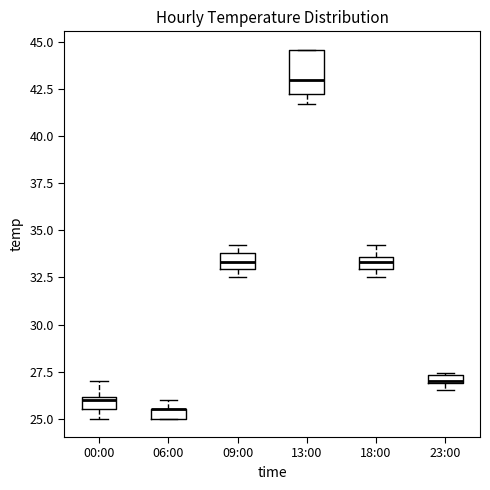

Comparing the boxes themselves (not the whiskers), which one is the tallest?

13:00